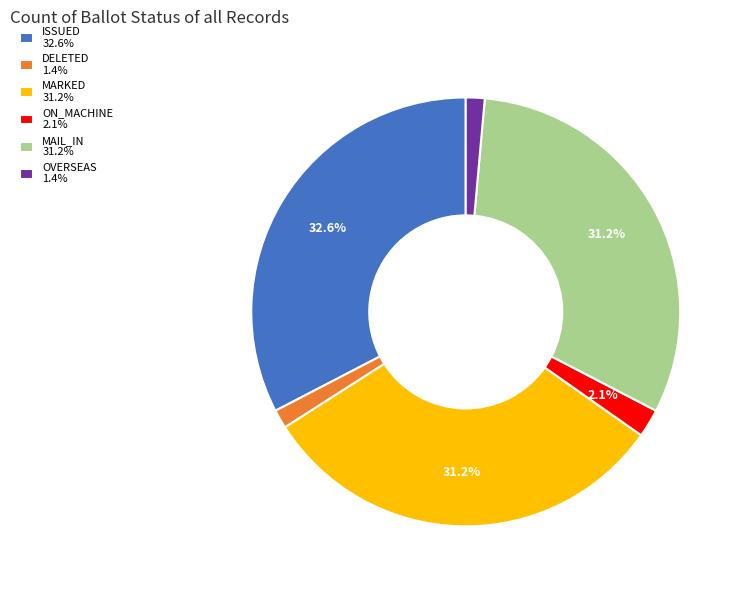

Do MARKED 31.2% and DELETED 1.4% together represent more than half of the pie?

No